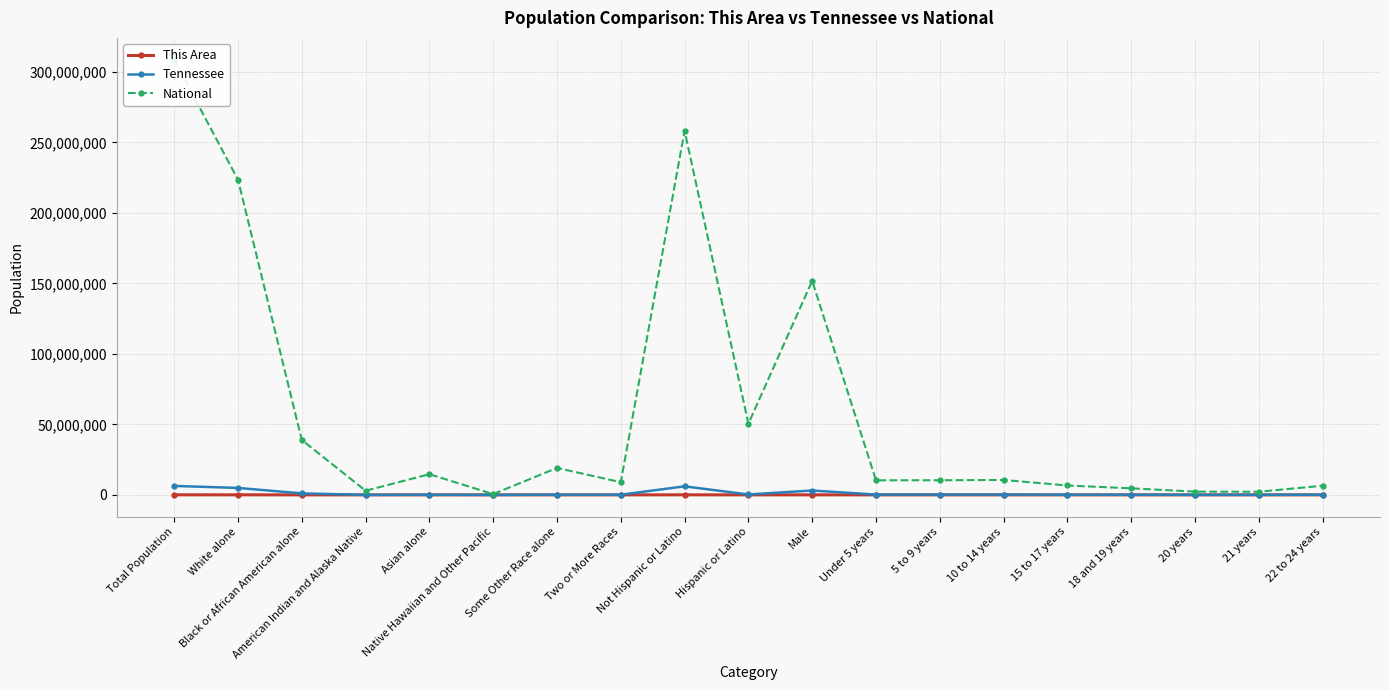

Rank the series at Total Population from highest to lowest value.

National, Tennessee, This Area